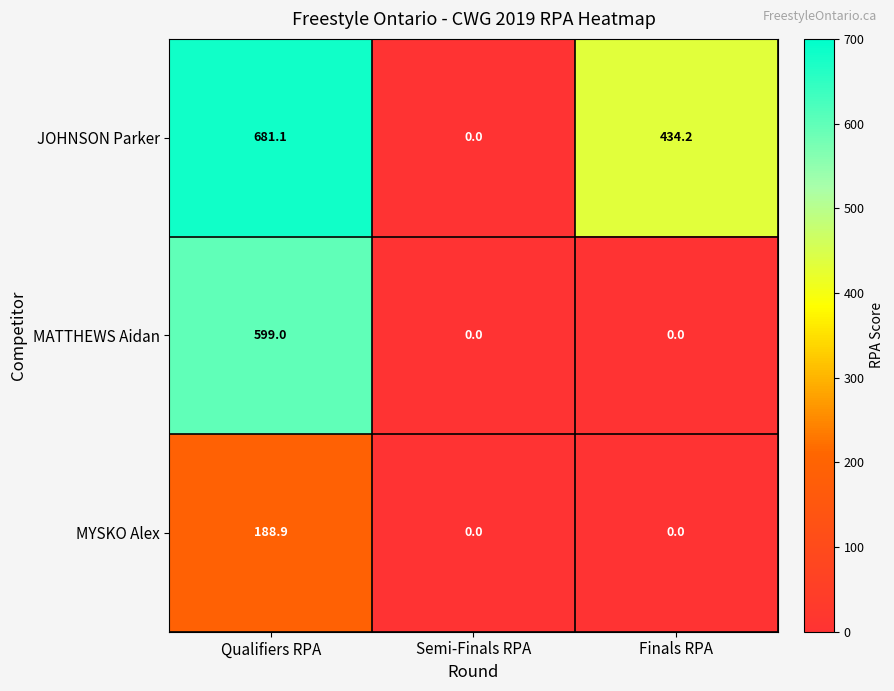

Is it true that JOHNSON Parker equals 1079.7 at Qualifiers RPA?

False